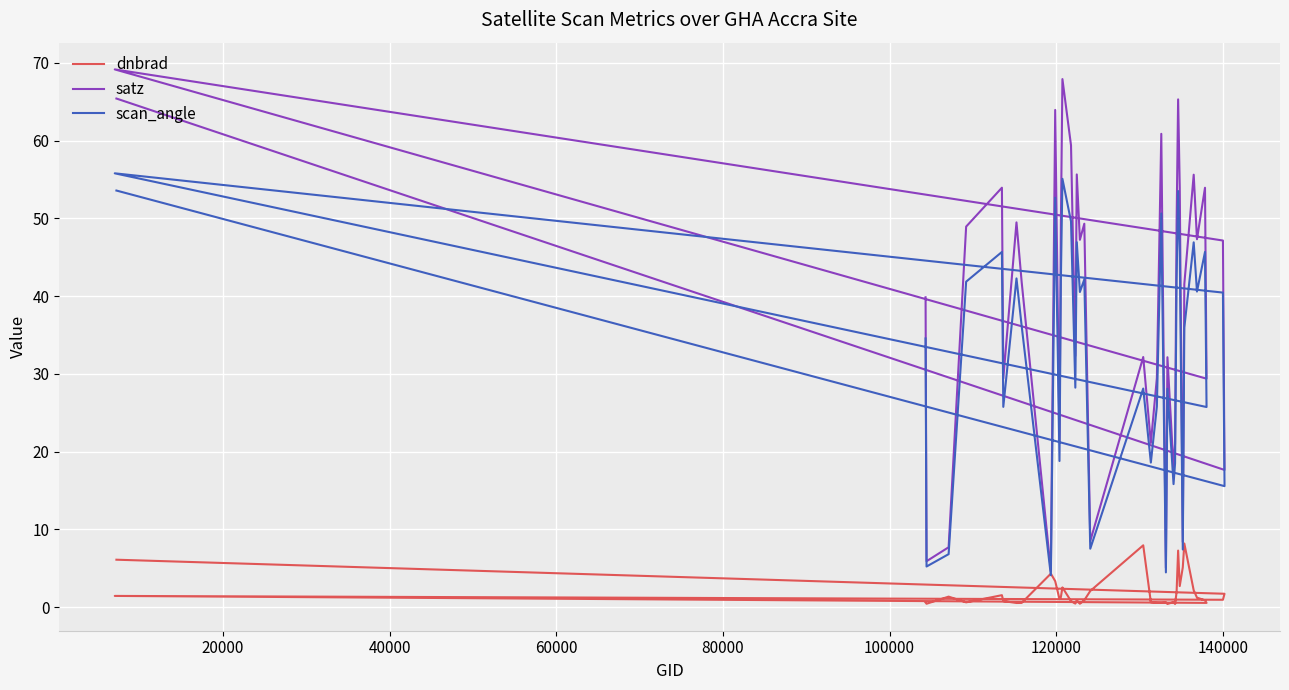

True or false: satz and dnbrad cross at least once.

False